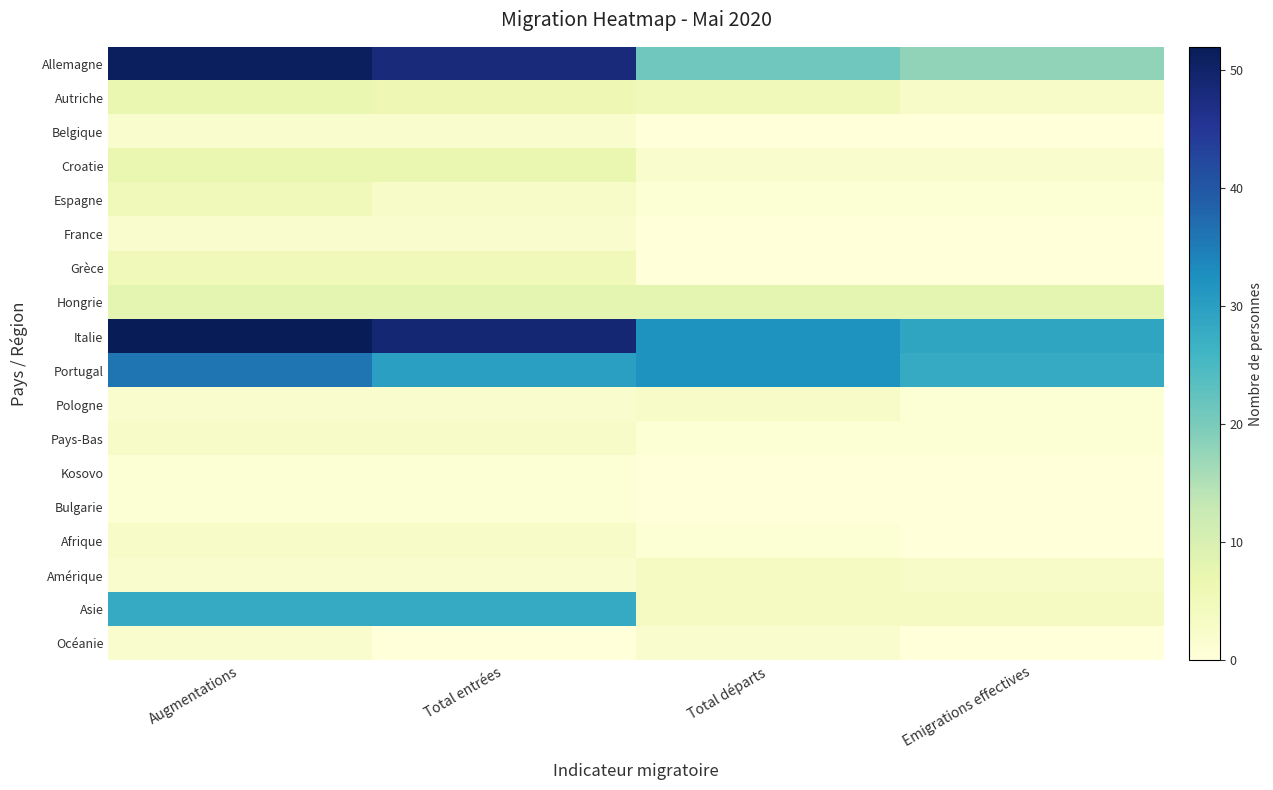

How many series are shown in this chart?

18